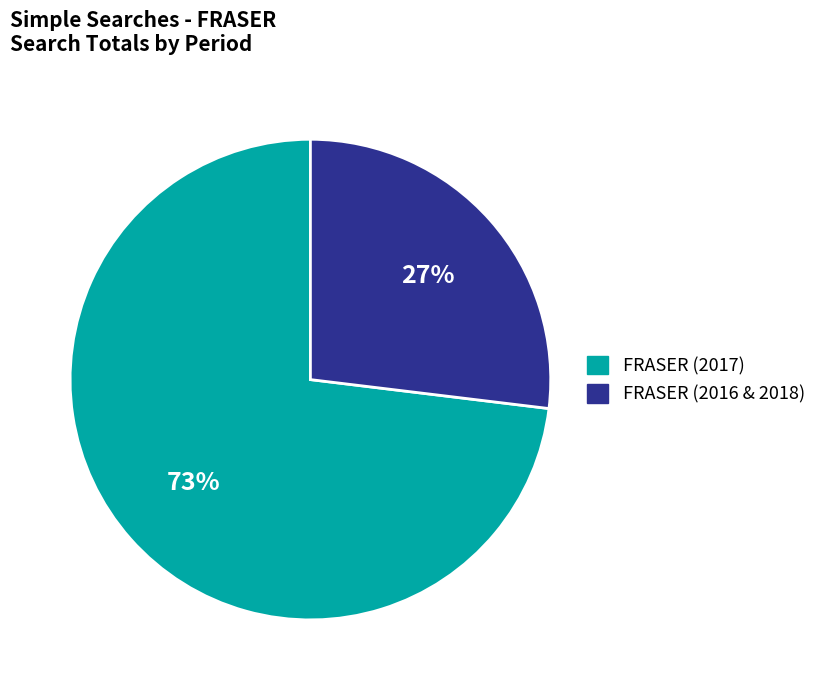

To the nearest percent, what is the difference between the largest and smallest slice percentages?

46%